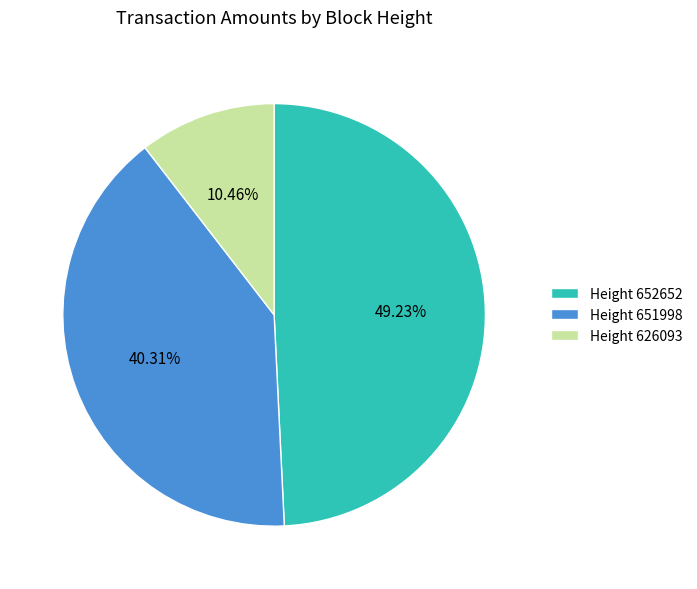

Rank the categories by value from lowest to highest.

Height 626093, Height 651998, Height 652652